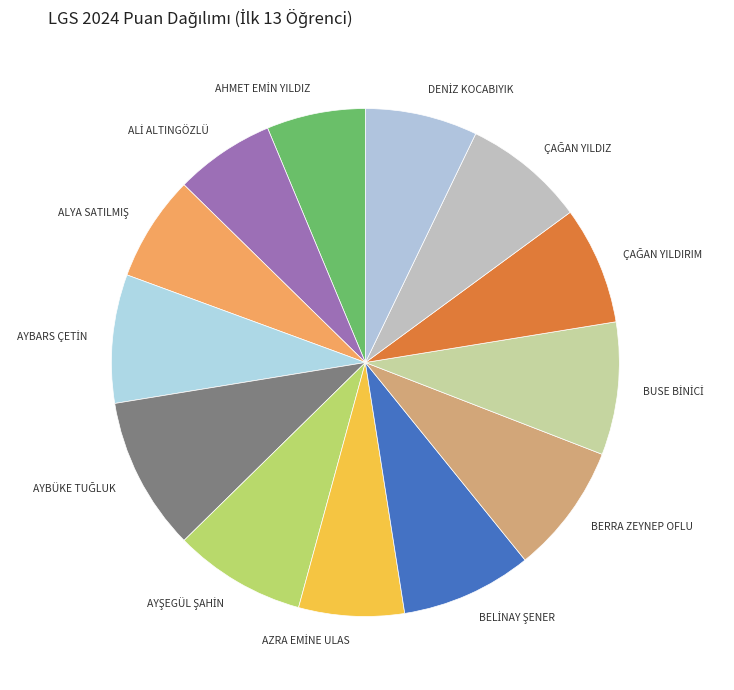

Count the number of slices in the pie.

13